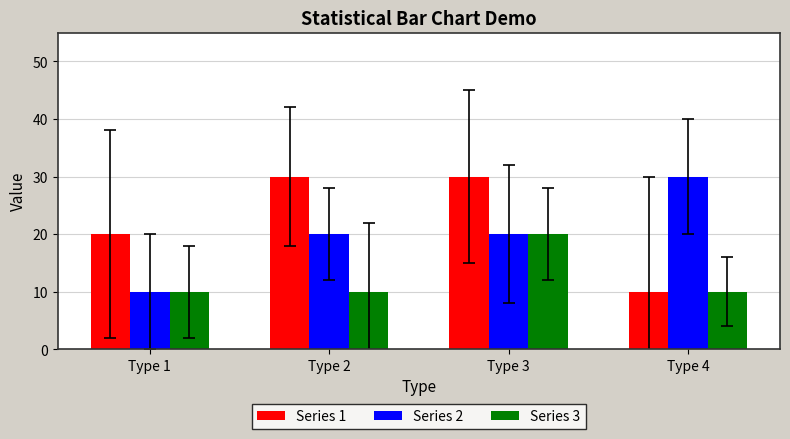

Rank the series by their average value, from highest to lowest.

Series 1, Series 2, Series 3